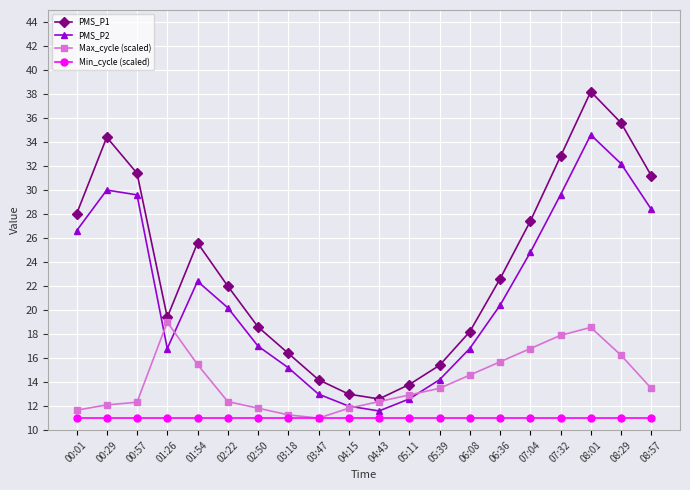

True or false: PMS_P1 and Min_cycle (scaled) cross at least once.

False